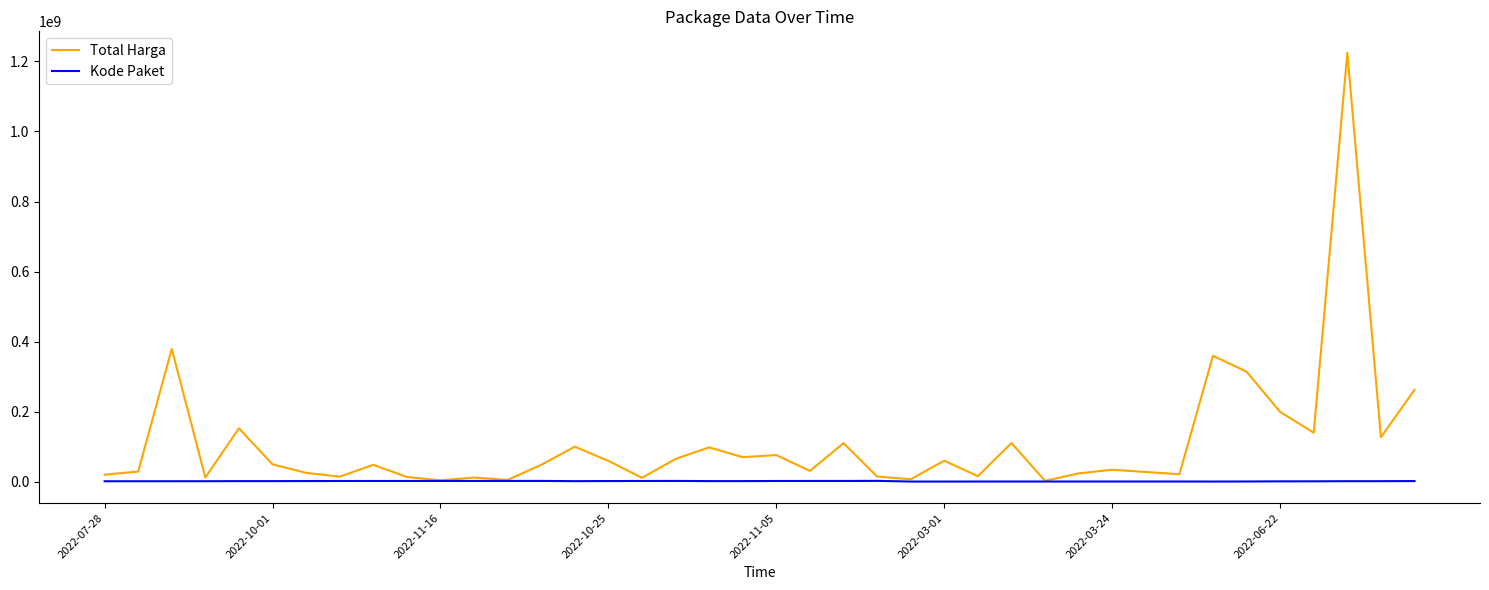

What is the highest value of the Total Harga series?

1224682000